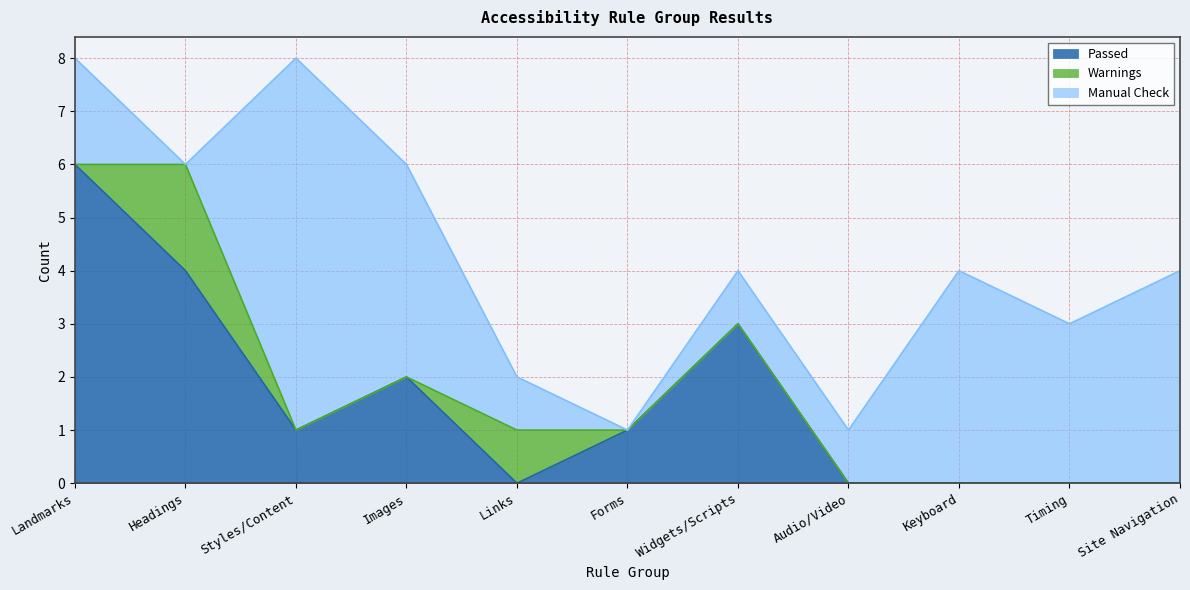

At which category is the sum across all series the highest?

Landmarks